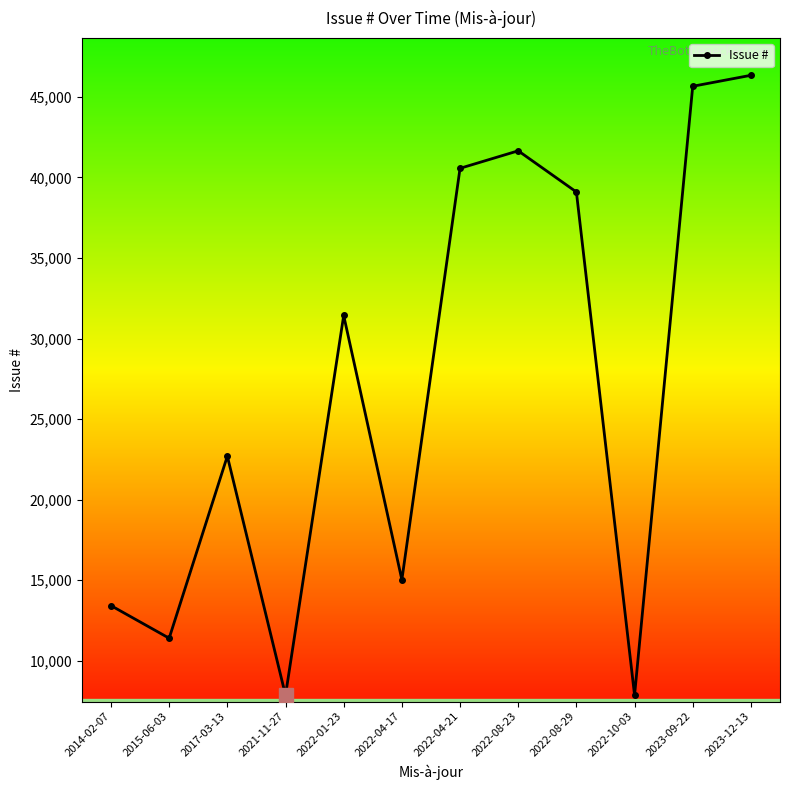

What is the label of the 3rd point from the right?

2022-10-03